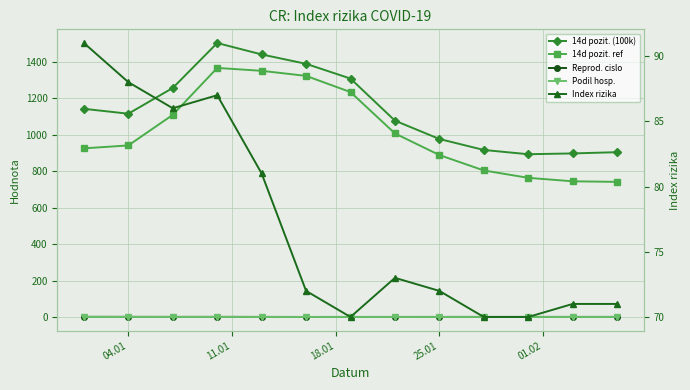

Reading left to right, what are all the values shown in this chart?

14d pozit. (100k): 1142.6	1115.8	1257.2	1503.6	1441.0	1389.5	1308.6	1077.7	977.2	916.9	893.5	897.9	904.7
14d pozit. ref: 925.8	941.8	1109.6	1367.0	1351.1	1323.4	1234.5	1007.6	889.0	804.5	764.0	744.9	741.9
Reprod. cislo: 1.4	1.3	1.1	1.2	1.0	0.7	0.8	0.9	0.9	1.0	1.0	1.0	1.0
Podil hosp.: 0.5	0.5	0.5	0.5	0.5	0.5	0.5	0.5	0.5	0.5	0.5	0.5	0.5
Index rizika: 91.0	88.0	86.0	87.0	81.0	72.0	70.0	73.0	72.0	70.0	70.0	71.0	71.0